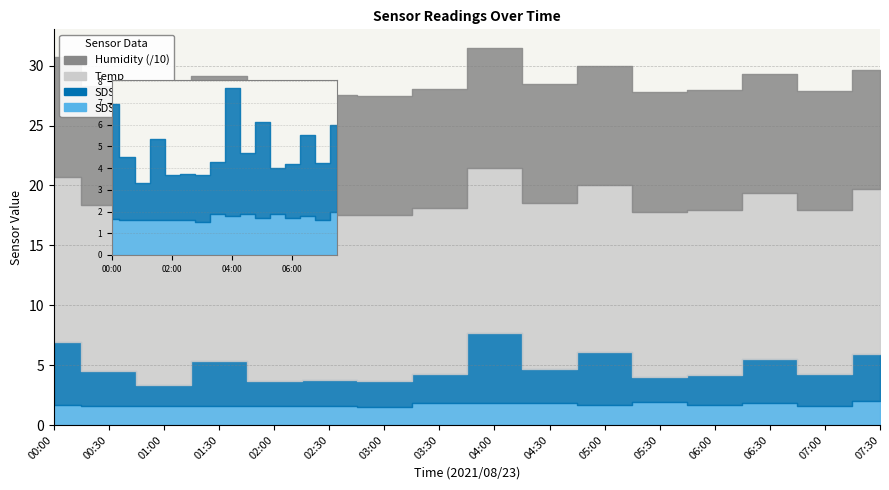

What position from the left is 03:30?

8